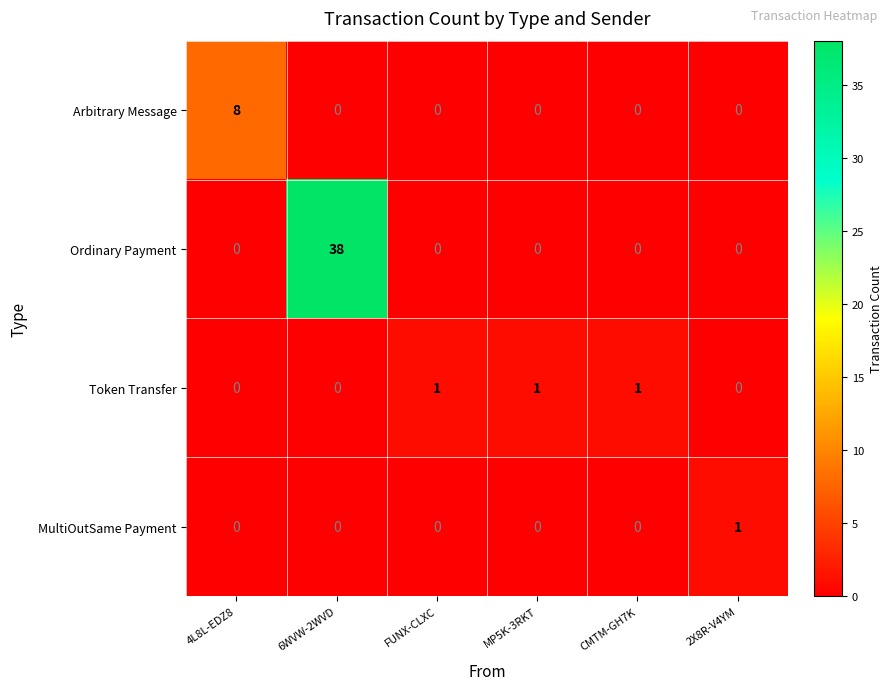

What is the maximum value shown in the chart?

38